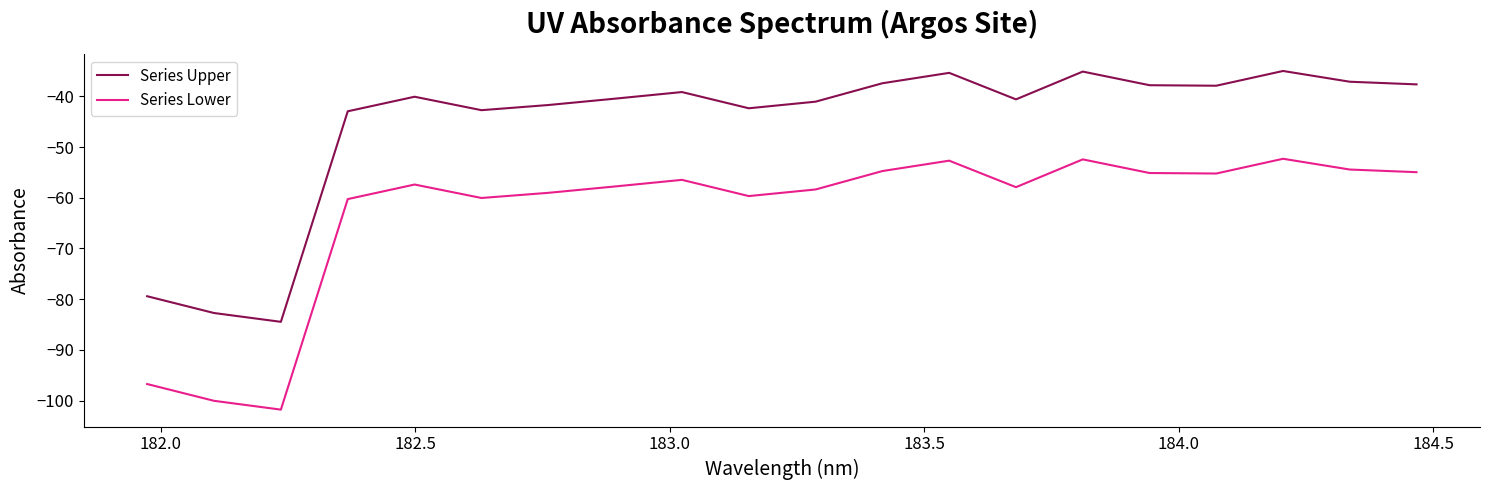

Rank the series by their average value, from highest to lowest.

Series Upper, Series Lower